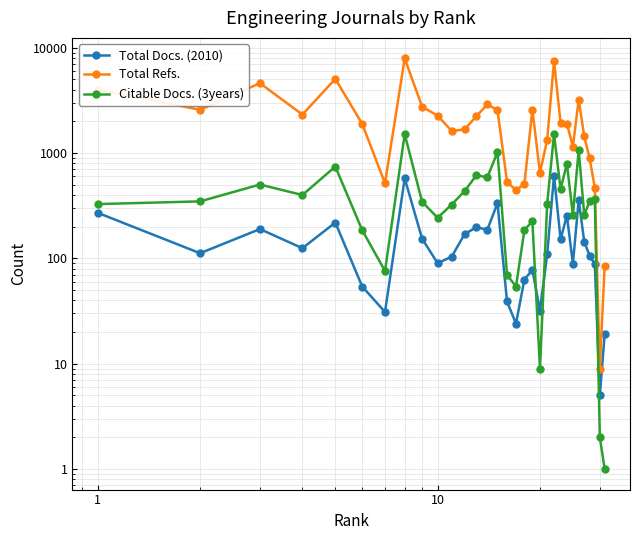

What is the smallest value displayed?

1